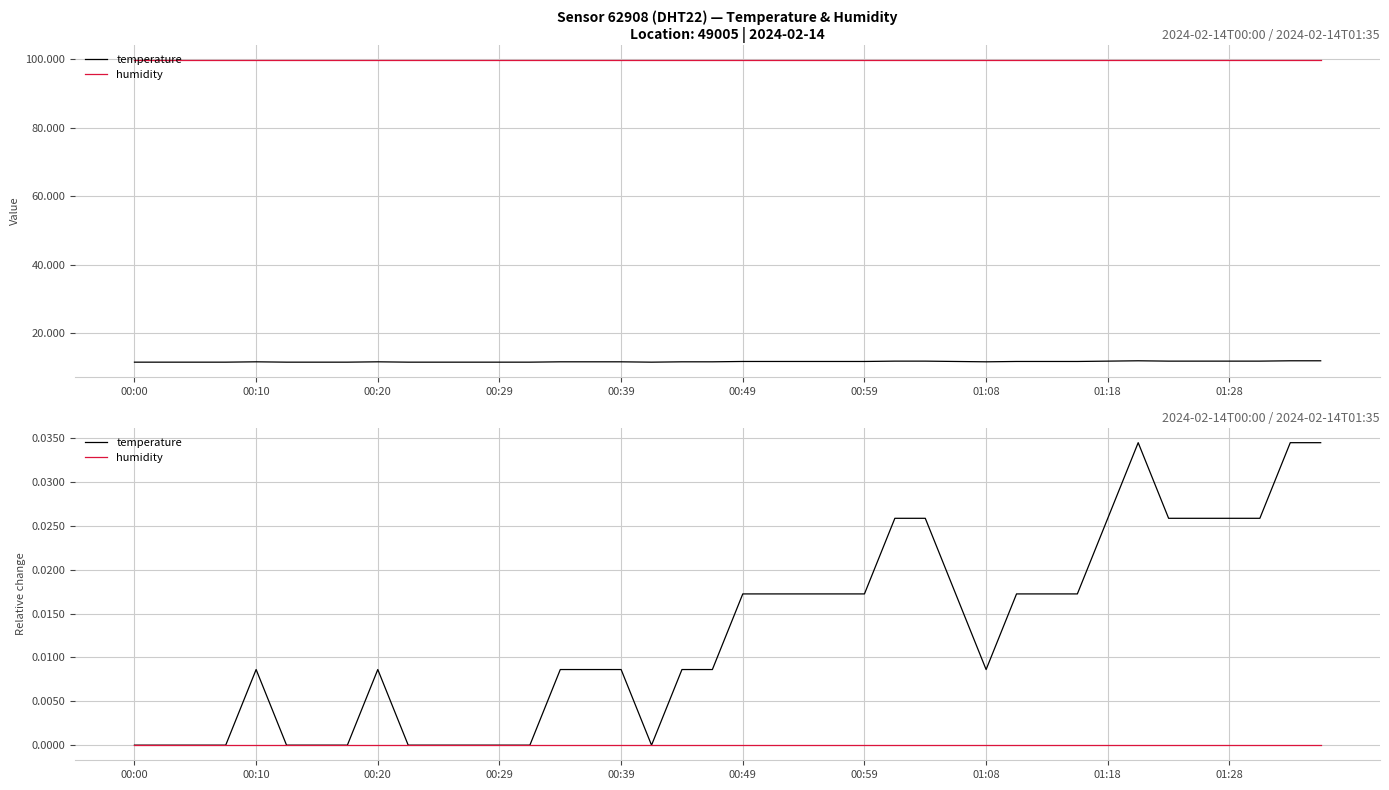

What position from the right is 25?

15